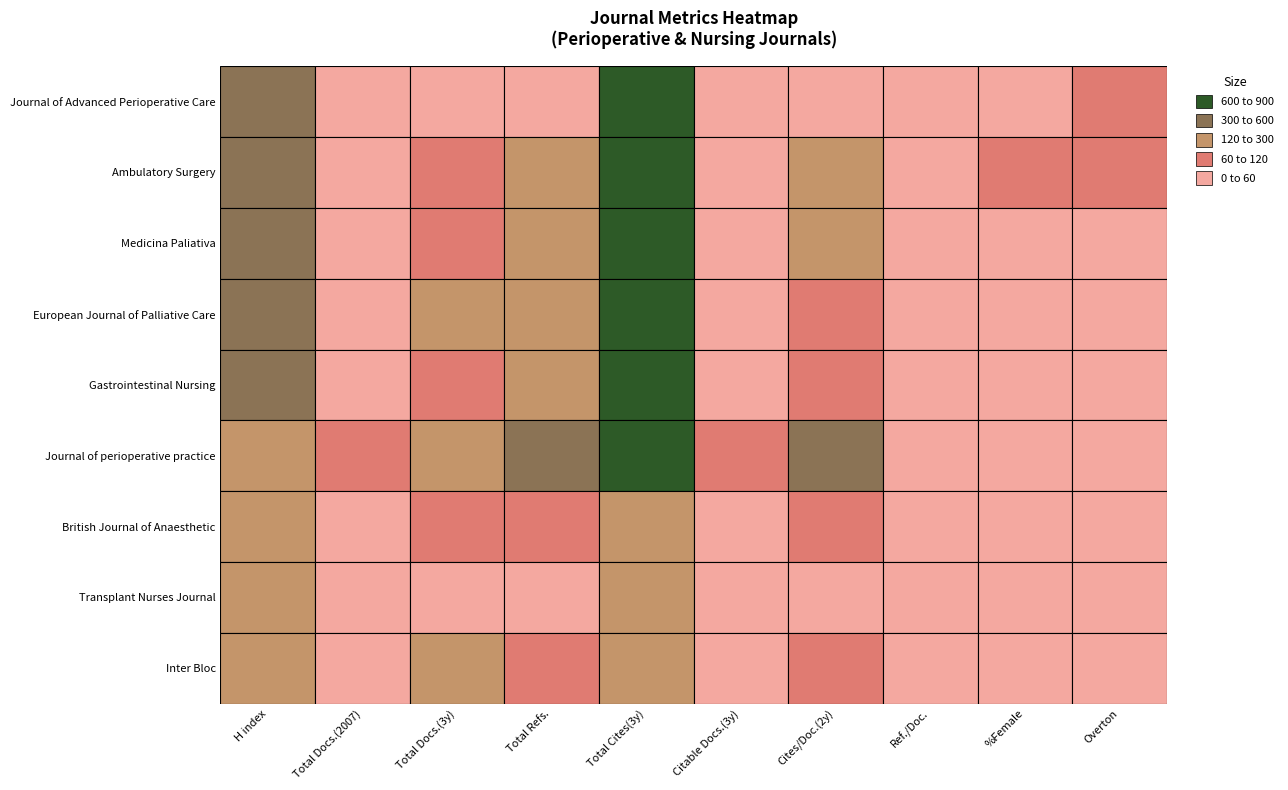

Reading left to right, list all the values displayed in this chart.

Journal of Advanced Perioperative Care: 164	8	14	19	384	3	14	0	16	27
Ambulatory Surgery: 145	17	25	64	537	15	64	0	22	21
Medicina Paliativa: 142	14	43	116	768	17	96	0	12	17
European Journal of Palliative Care: 134	17	63	65	889	11	58	0	17	14
Gastrointestinal Nursing: 127	16	53	64	776	4	56	0	6	14
Journal of perioperative practice: 117	21	76	254	337	32	215	0	14	4
British Journal of Anaesthetic: 106	5	24	47	86	2	42	0	6	3
Transplant Nurses Journal: 104	3	19	7	92	0	5	0	0	4
Inter Bloc: 100	3	62	55	83	0	43	0	0	1